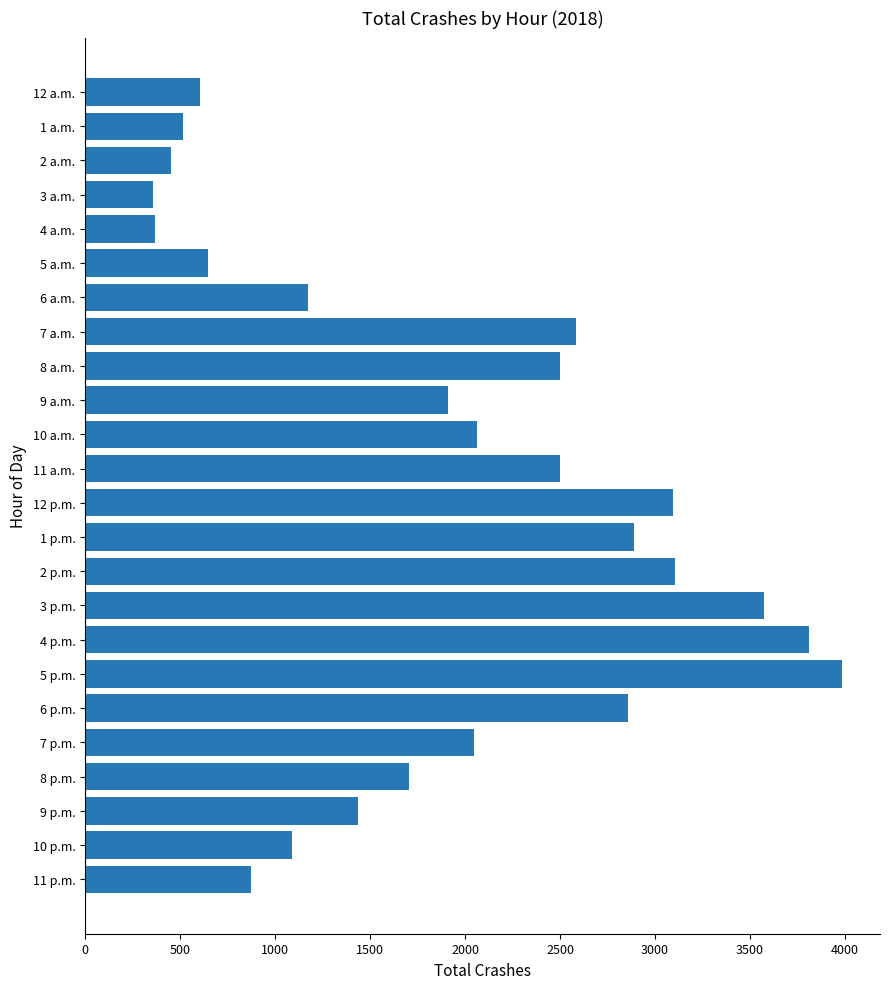

How many series are shown in this chart?

1